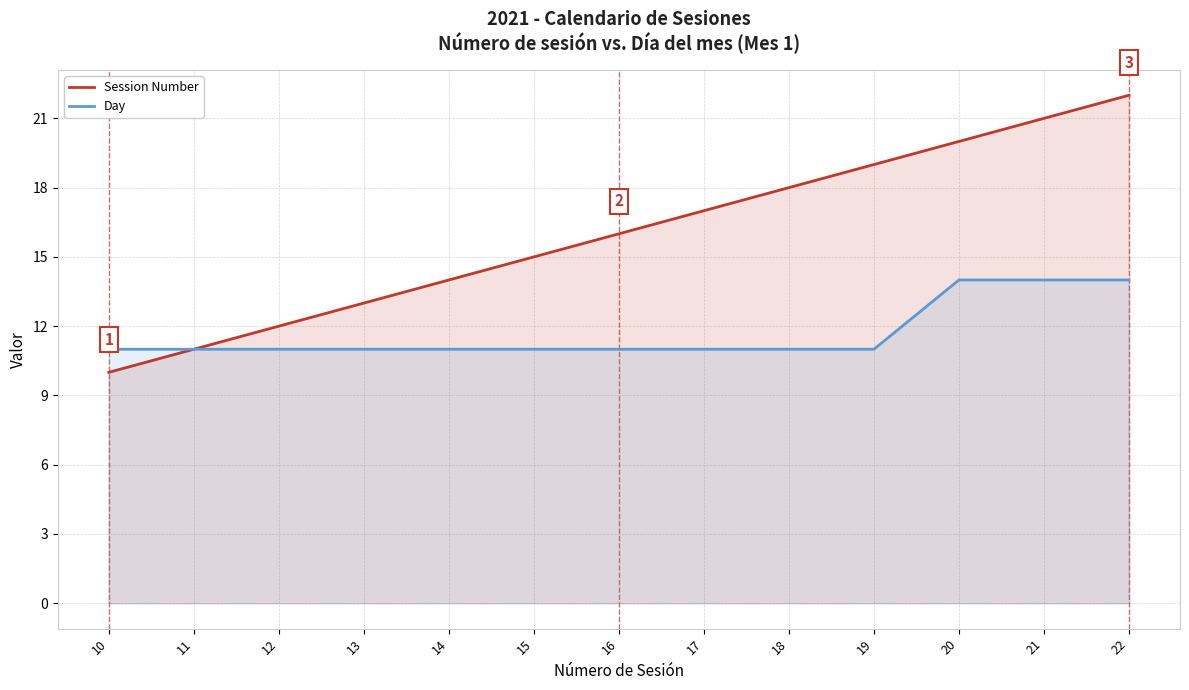

The Day series shows 19 at 10. True or false?

False